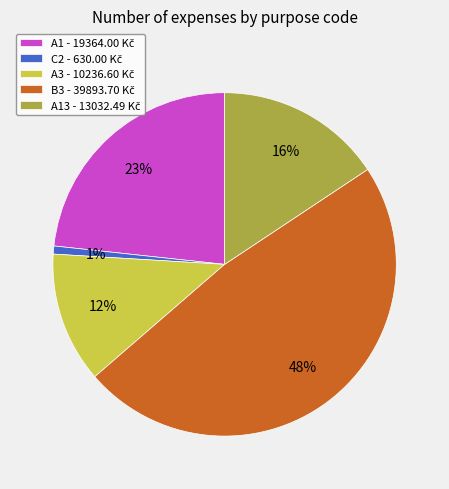

To the nearest percent, what is the difference between the largest and smallest slice percentages?

47%